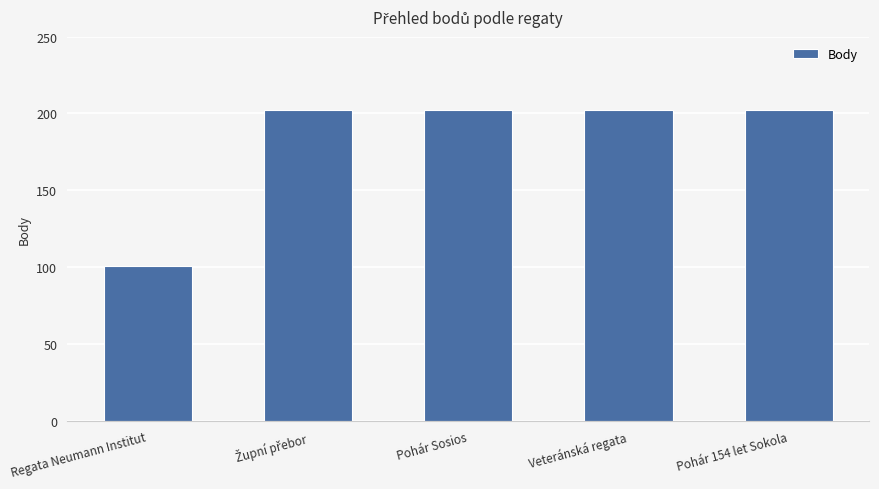

Reading left to right, what are all the values shown in this chart?

101	202	202	202	202